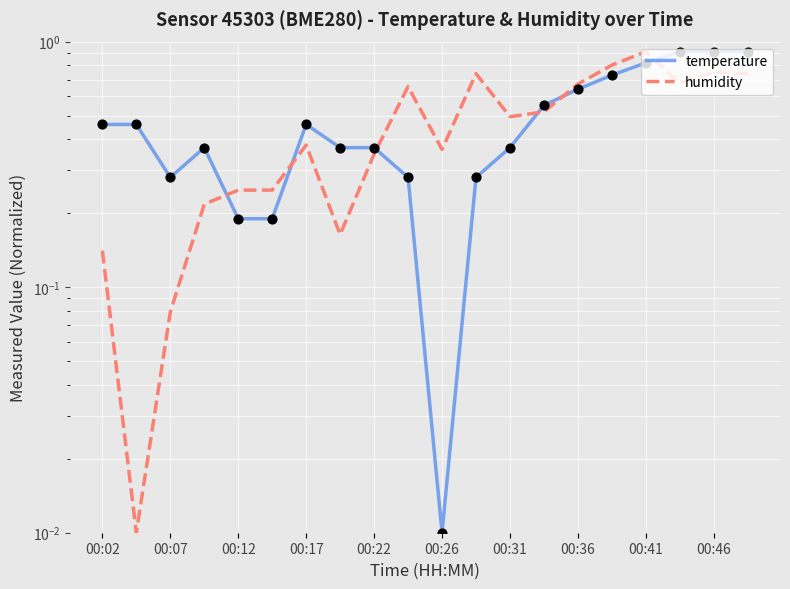

What are all the series names shown in the legend?

temperature, humidity